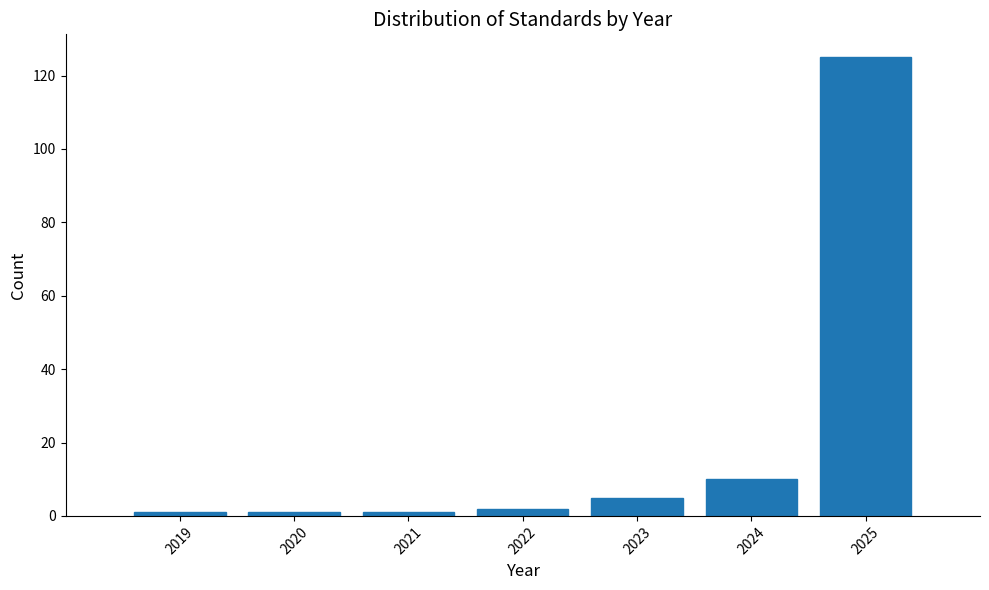

How tall is the bar that spans 2021.5 to 2022.5 on the x-axis? The values are not printed on the chart, so give them approximately, as read against the axis.

2